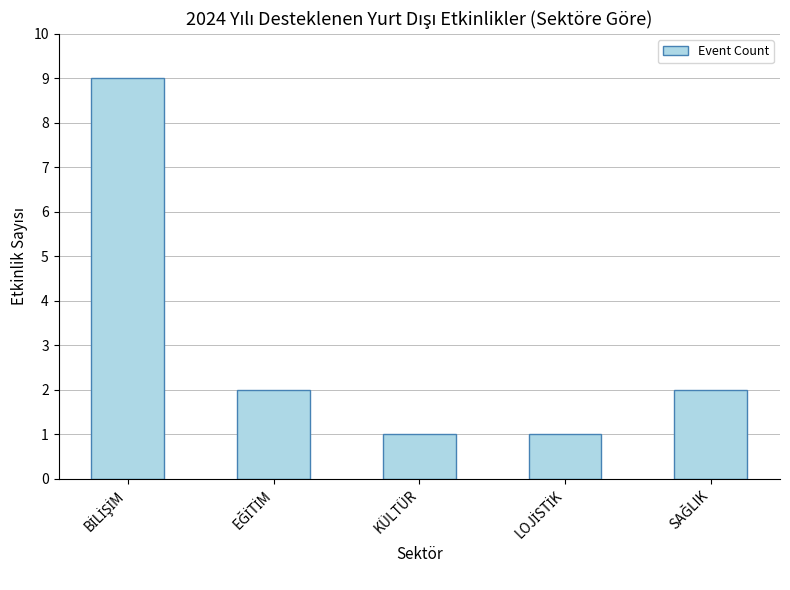

What is the value of the 4th bar from the left?

1